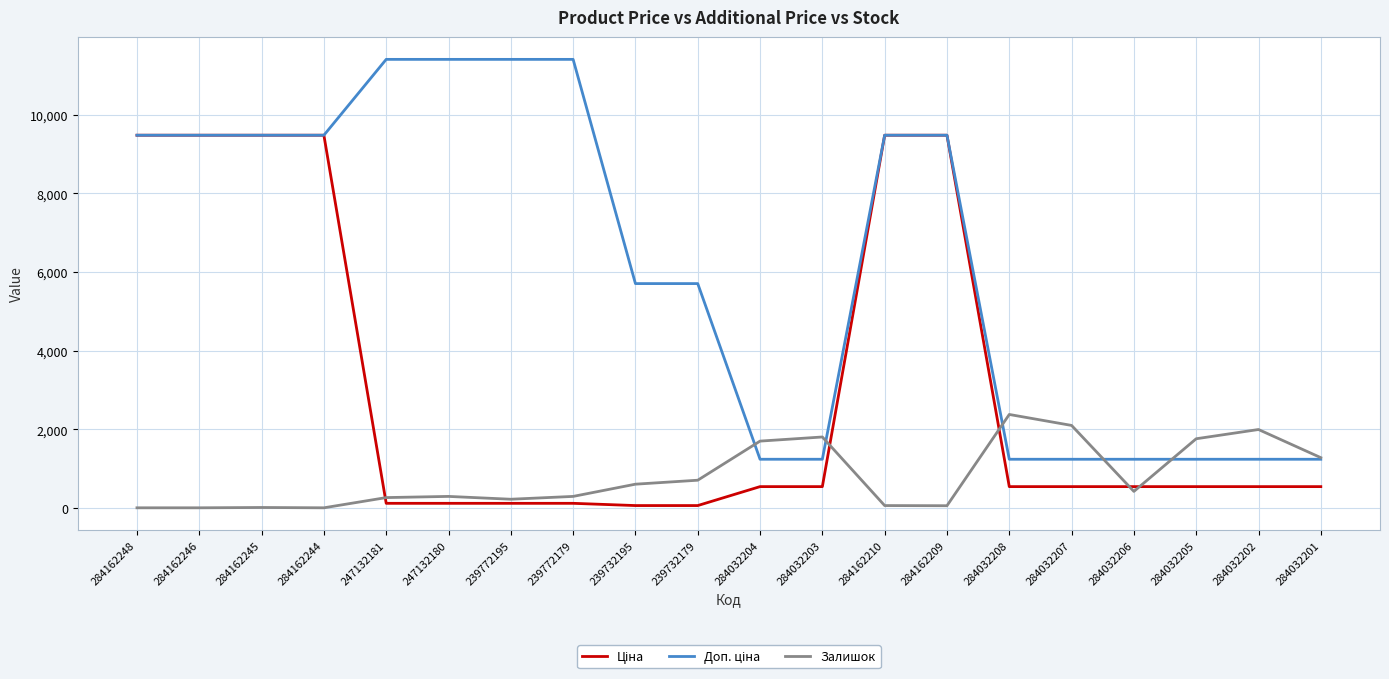

The Залишок series shows 1001.8 at 284032207. True or false?

False